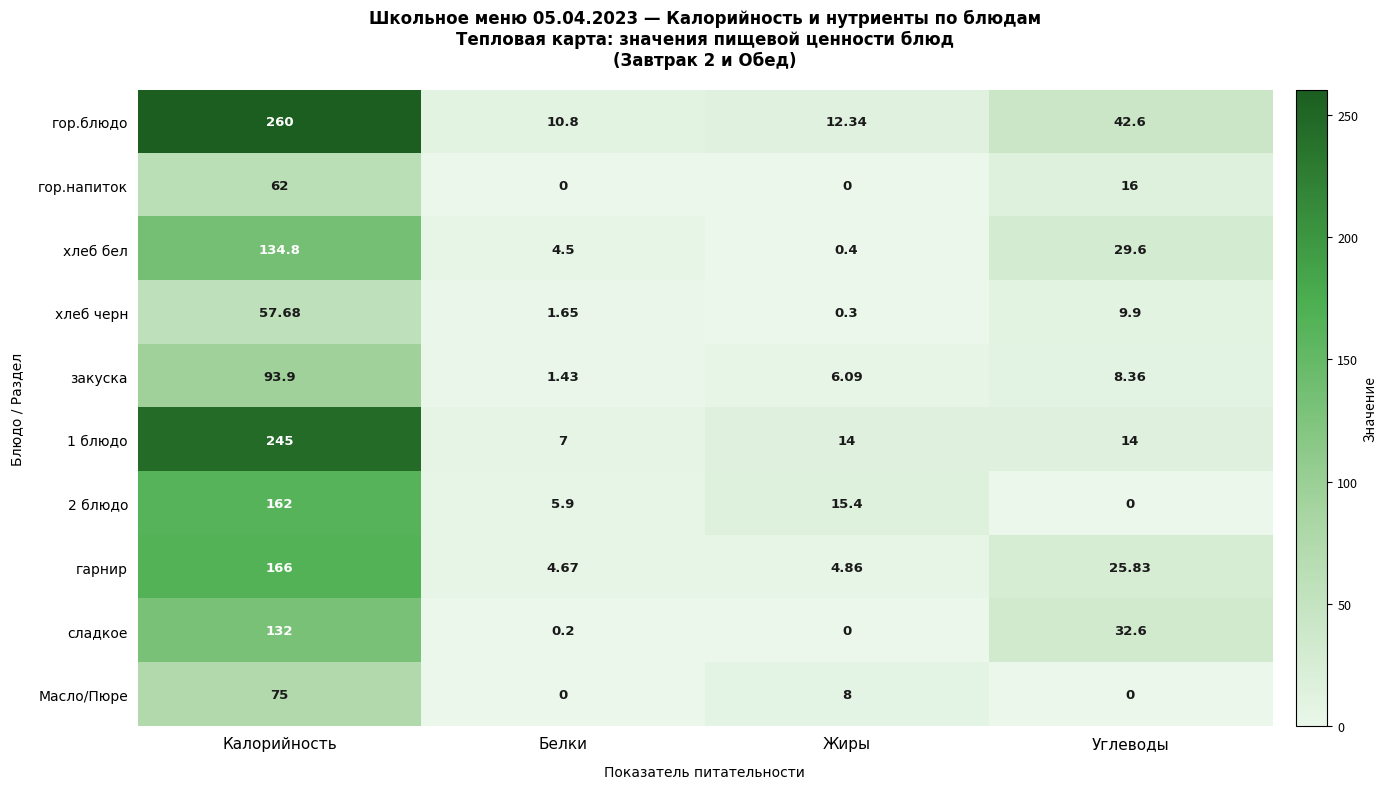

At which label does хлеб бел first exceed 29?

Калорийность